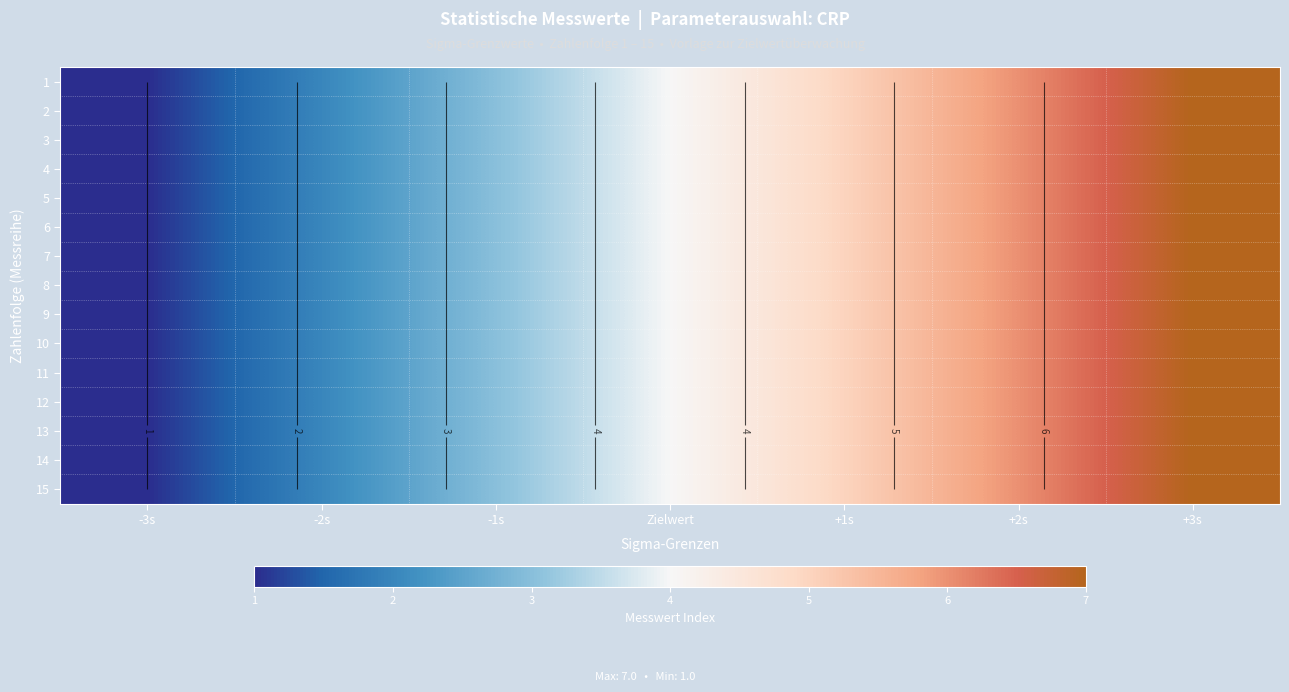

Count the 7 values in the range 2 to 6.

5